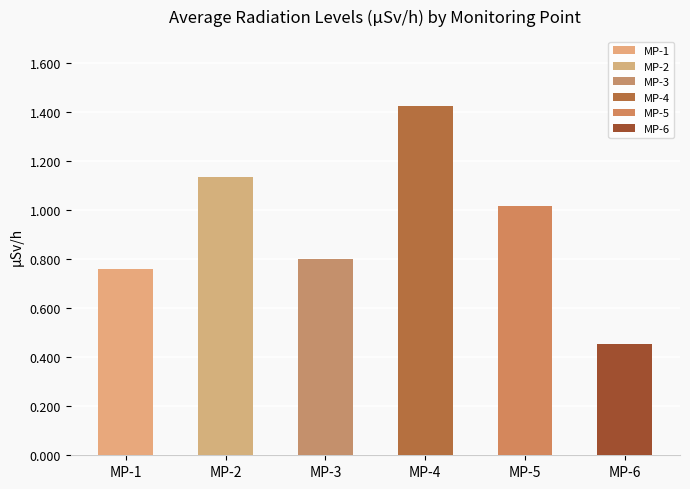

Which has a higher value, MP-3 or MP-1?

MP-3